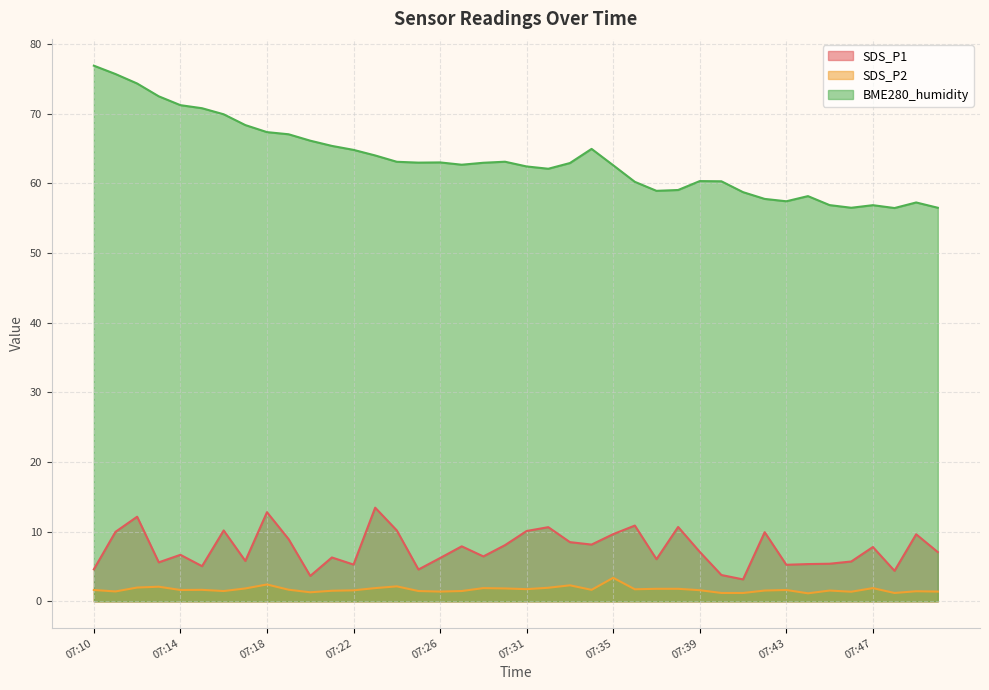

What is the value of the SDS_P2 point at the 13th from the left?

1.6